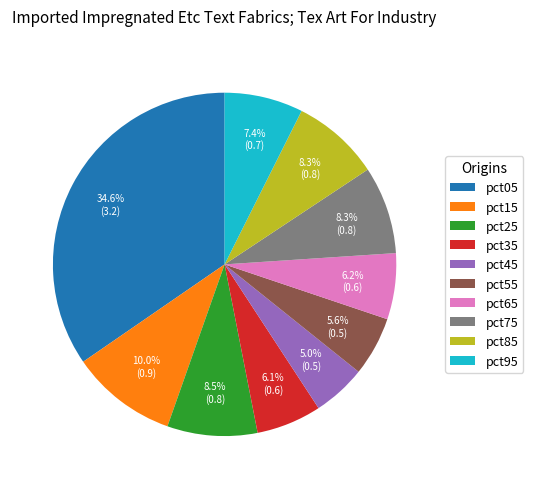

Between pct85 and pct65, which is larger?

pct85